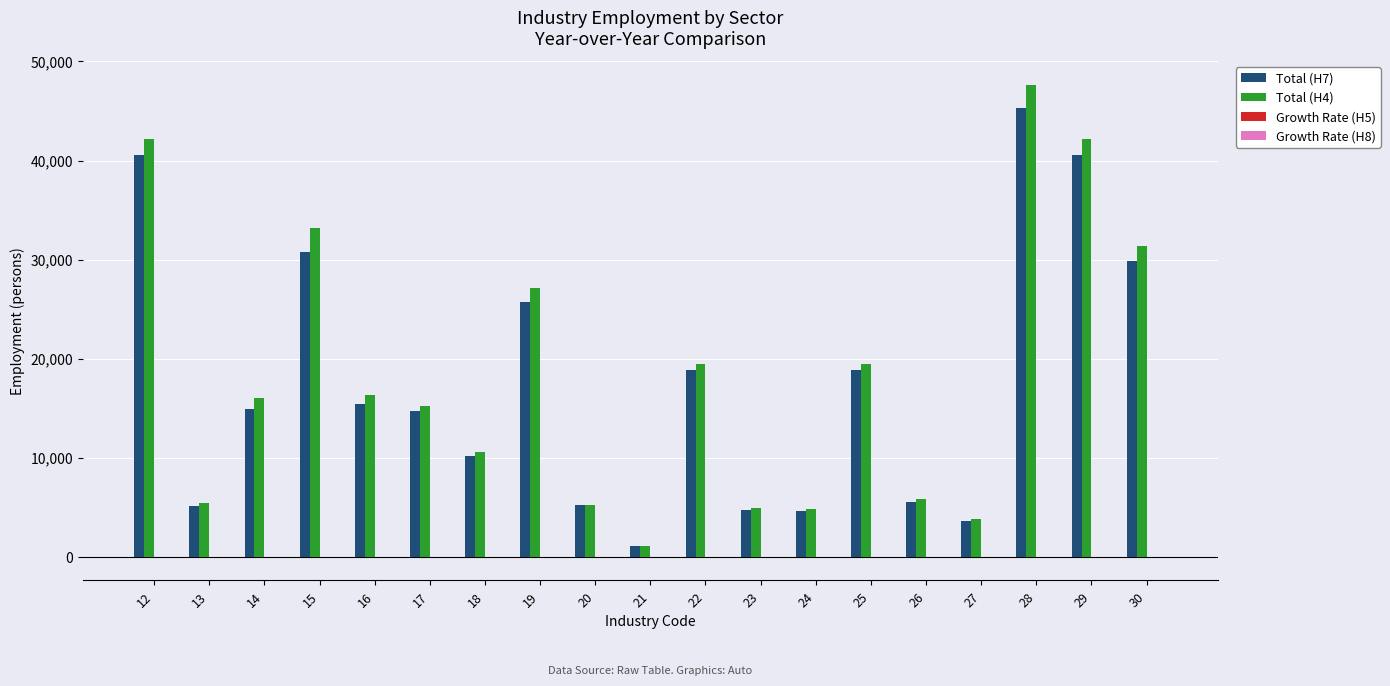

How many distinct data groups are displayed?

4